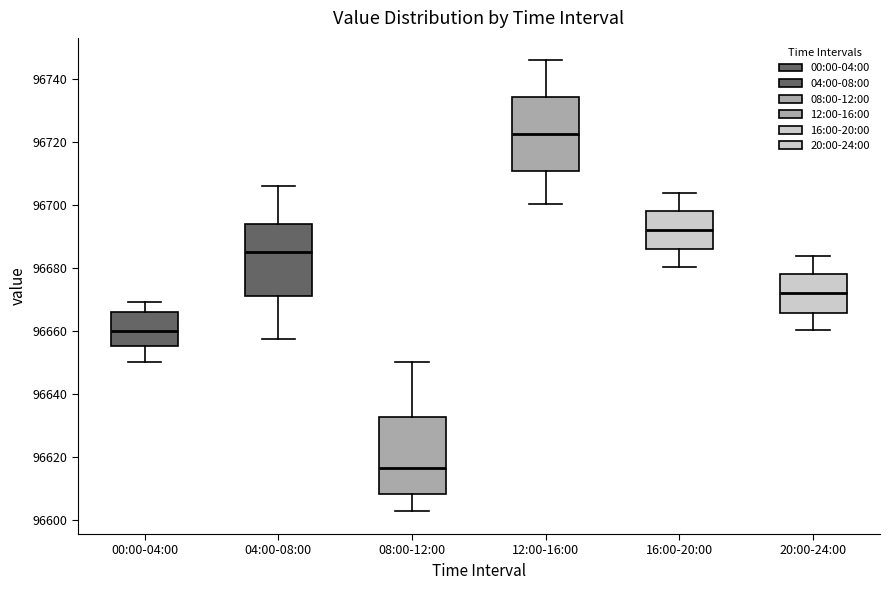

Reading left to right, transcribe this box plot: for each box, give where its median line is, the range the box spans, and where its two whiskers end, as read against the y-axis. The values are not printed on the chart, so give them approximately, as read against the axis.

00:00-04:00: median 96660, box 96656 to 96666, whiskers 96650 to 96670
04:00-08:00: median 96686, box 96672 to 96694, whiskers 96658 to 96706
08:00-12:00: median 96616, box 96608 to 96632, whiskers 96602 to 96650
12:00-16:00: median 96722, box 96710 to 96734, whiskers 96700 to 96746
16:00-20:00: median 96692, box 96686 to 96698, whiskers 96680 to 96704
20:00-24:00: median 96672, box 96666 to 96678, whiskers 96660 to 96684